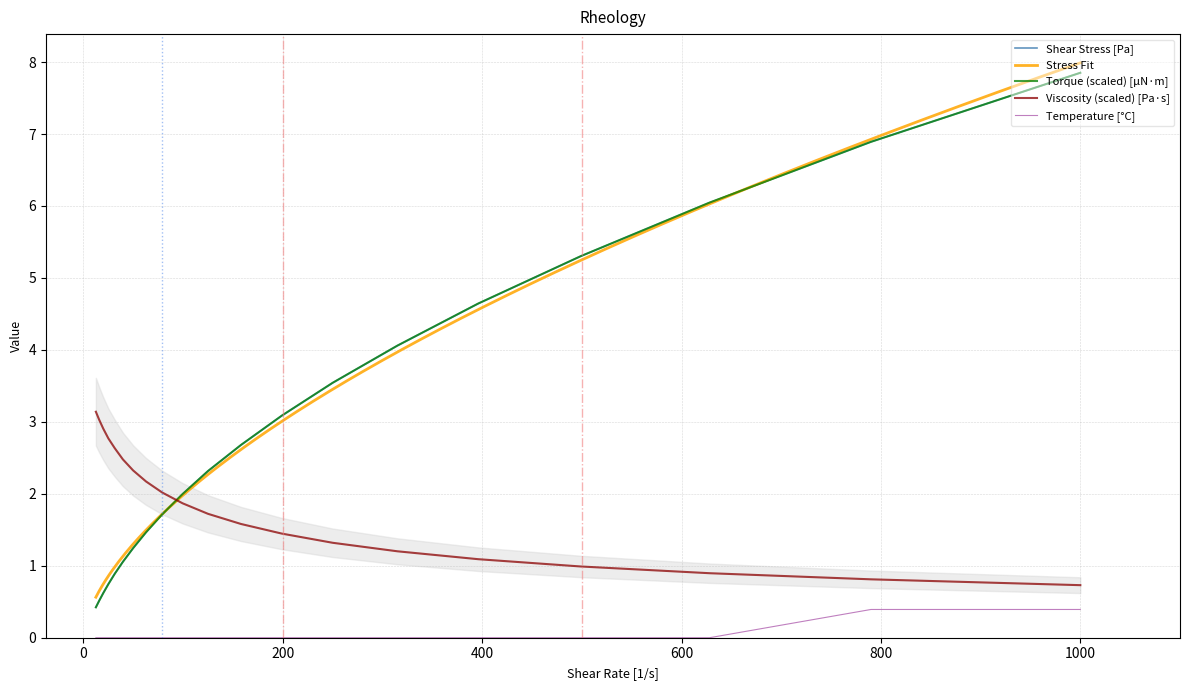

After their last crossing, which series has the higher values: Shear Stress or Torque?

Shear Stress